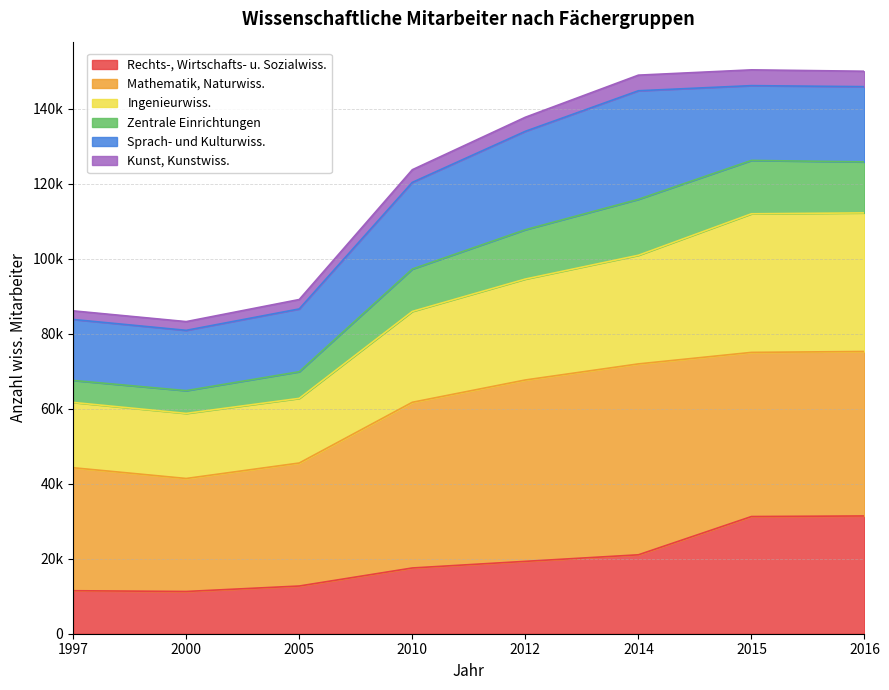

At which category does Kunst, Kunstwiss. reach its first local valley?

2000